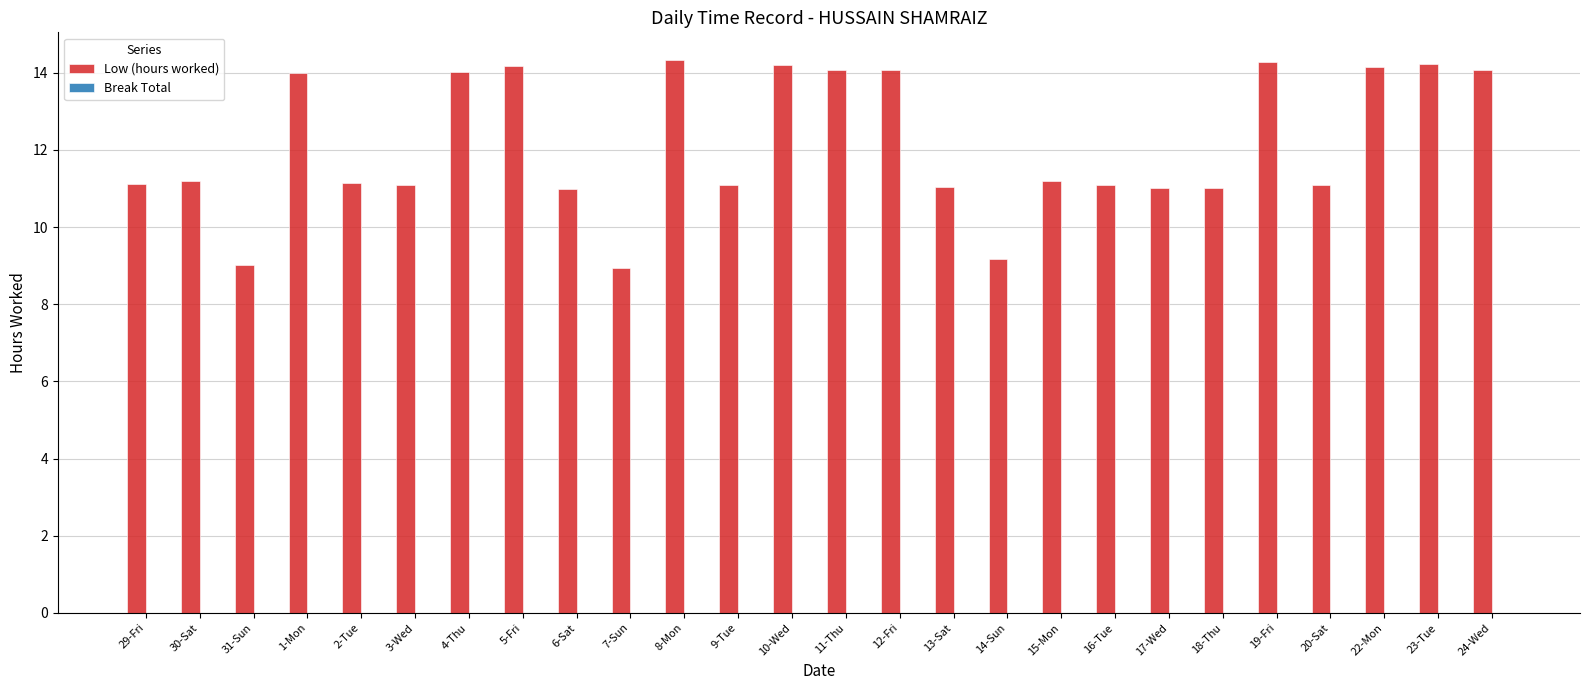

Which has a higher value, 13-Sat or 19-Fri?

19-Fri